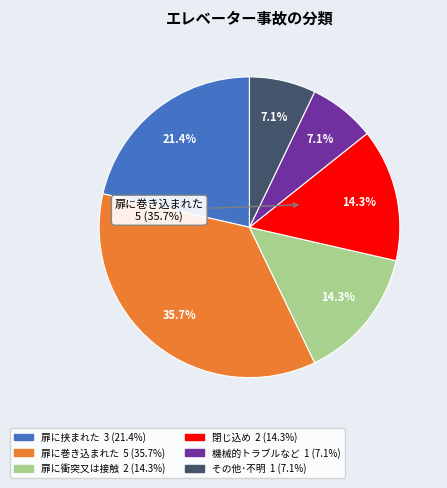

Rank the categories by value from lowest to highest.

機械的トラブルなど, その他･不明, 扉に衝突又は接触, 閉じ込め, 扉に挟まれた, 扉に巻き込まれた